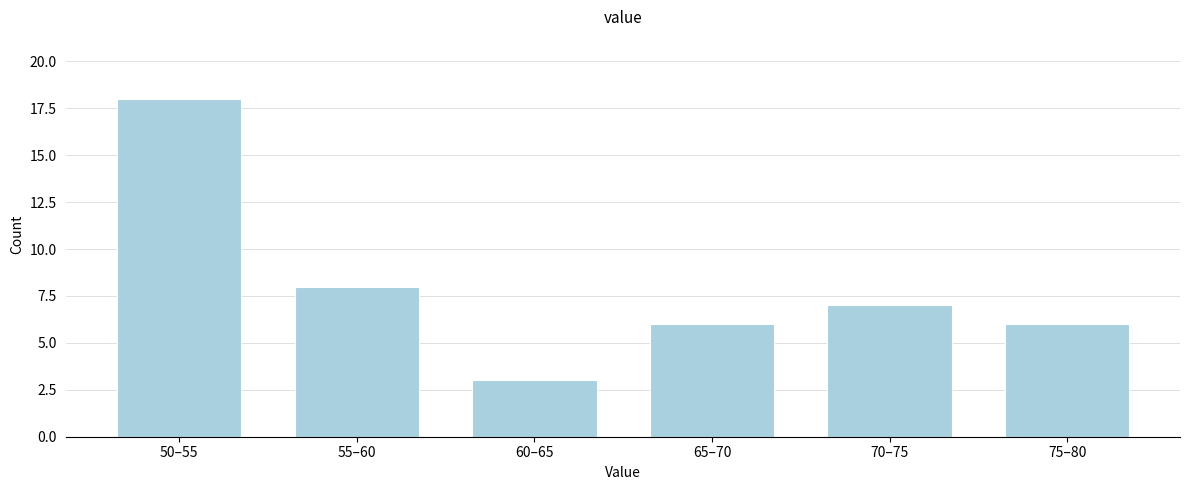

Reading left to right, what are all the values shown in this chart?

50–55=18	55–60=8	60–65=3	65–70=6	70–75=7	75–80=6